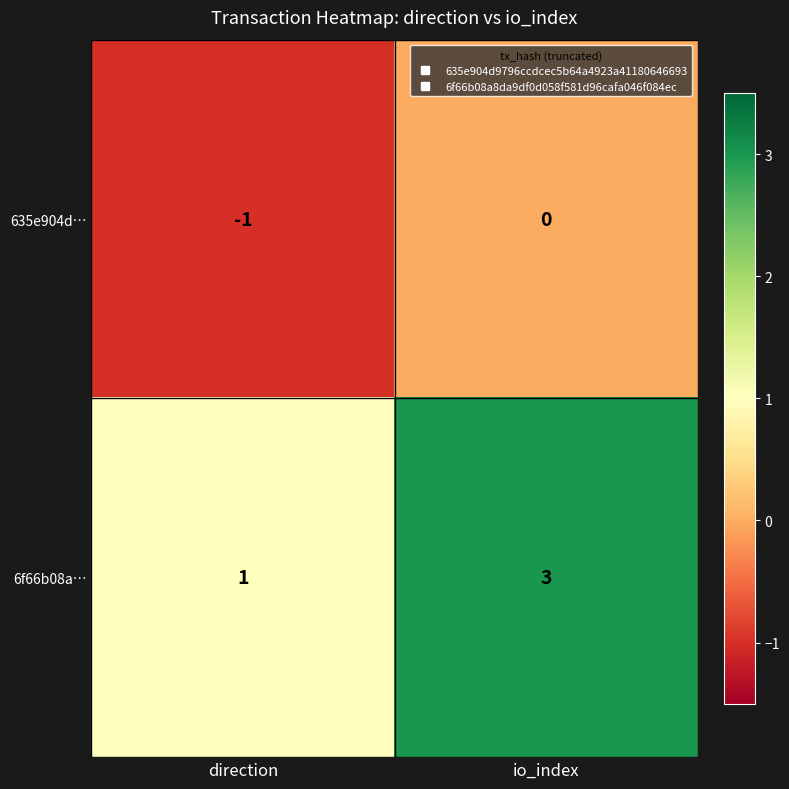

Which label corresponds to the largest value in the chart?

io_index